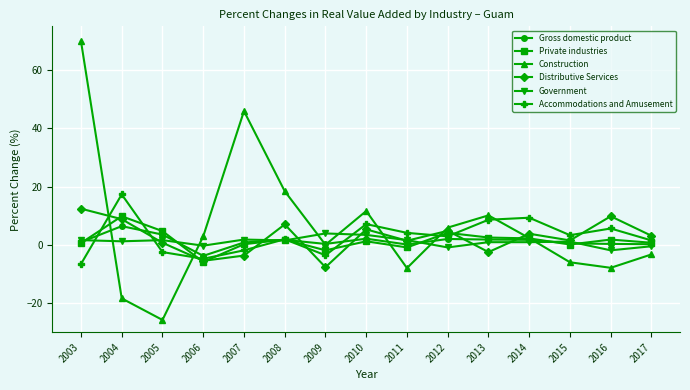

What are all the series names shown in the legend?

Gross domestic product, Private industries, Construction, Distributive Services, Government, Accommodations and Amusement